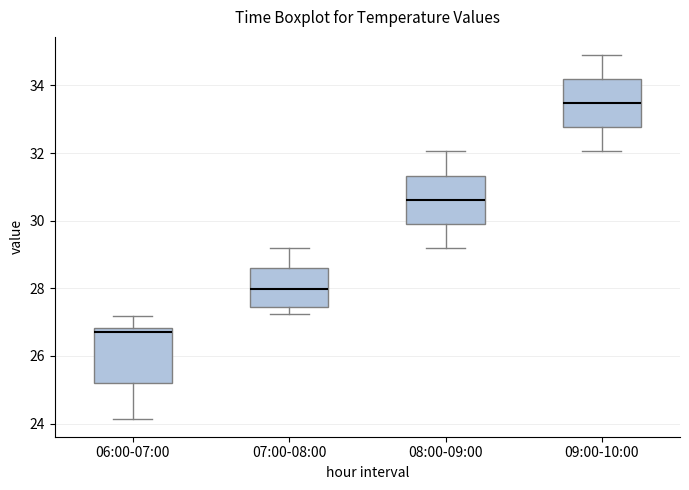

Reading left to right, transcribe this box plot: for each box, give where its median line is, the range the box spans, and where its two whiskers end, as read against the y-axis. The values are not printed on the chart, so give them approximately, as read against the axis.

06:00-07:00: median 26.6, box 25.2 to 26.8, whiskers 24.2 to 27.2
07:00-08:00: median 28.0, box 27.4 to 28.6, whiskers 27.2 to 29.2
08:00-09:00: median 30.6, box 30.0 to 31.4, whiskers 29.2 to 32.0
09:00-10:00: median 33.4, box 32.8 to 34.2, whiskers 32.0 to 35.0